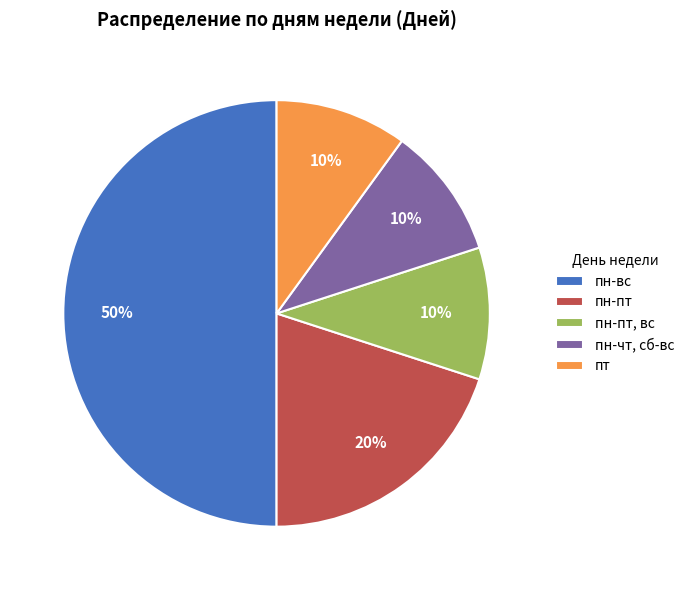

How many segments does this pie chart have?

5